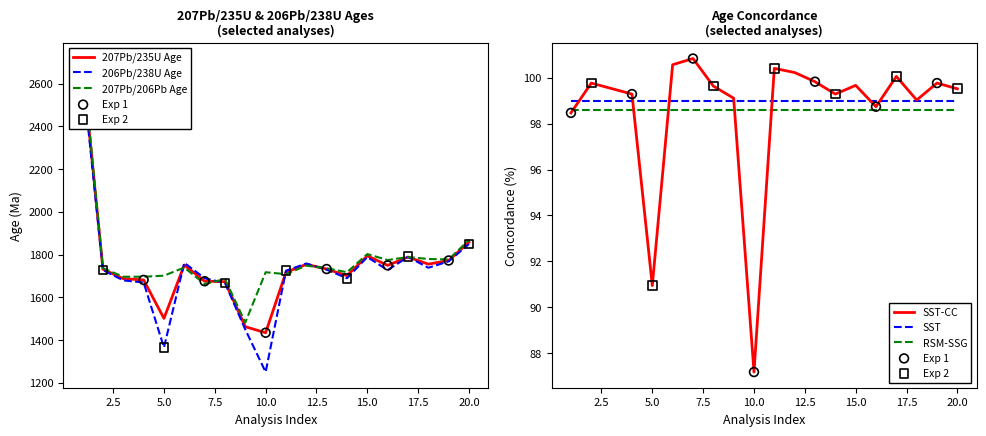

What is the total value across all series at 014?

5124.6